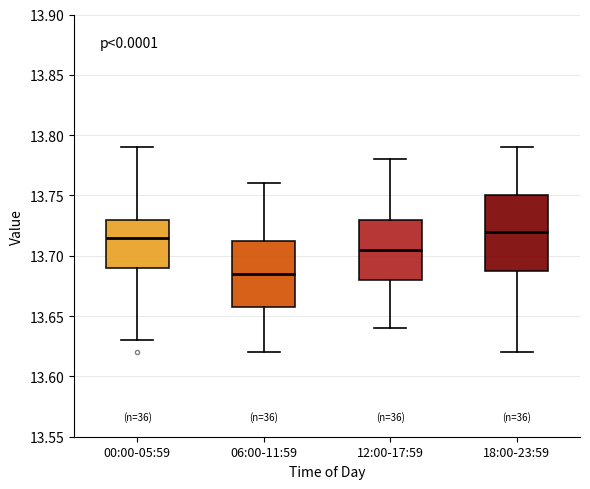

Comparing the boxes themselves (not the whiskers), which one is the tallest?

18:00-23:59